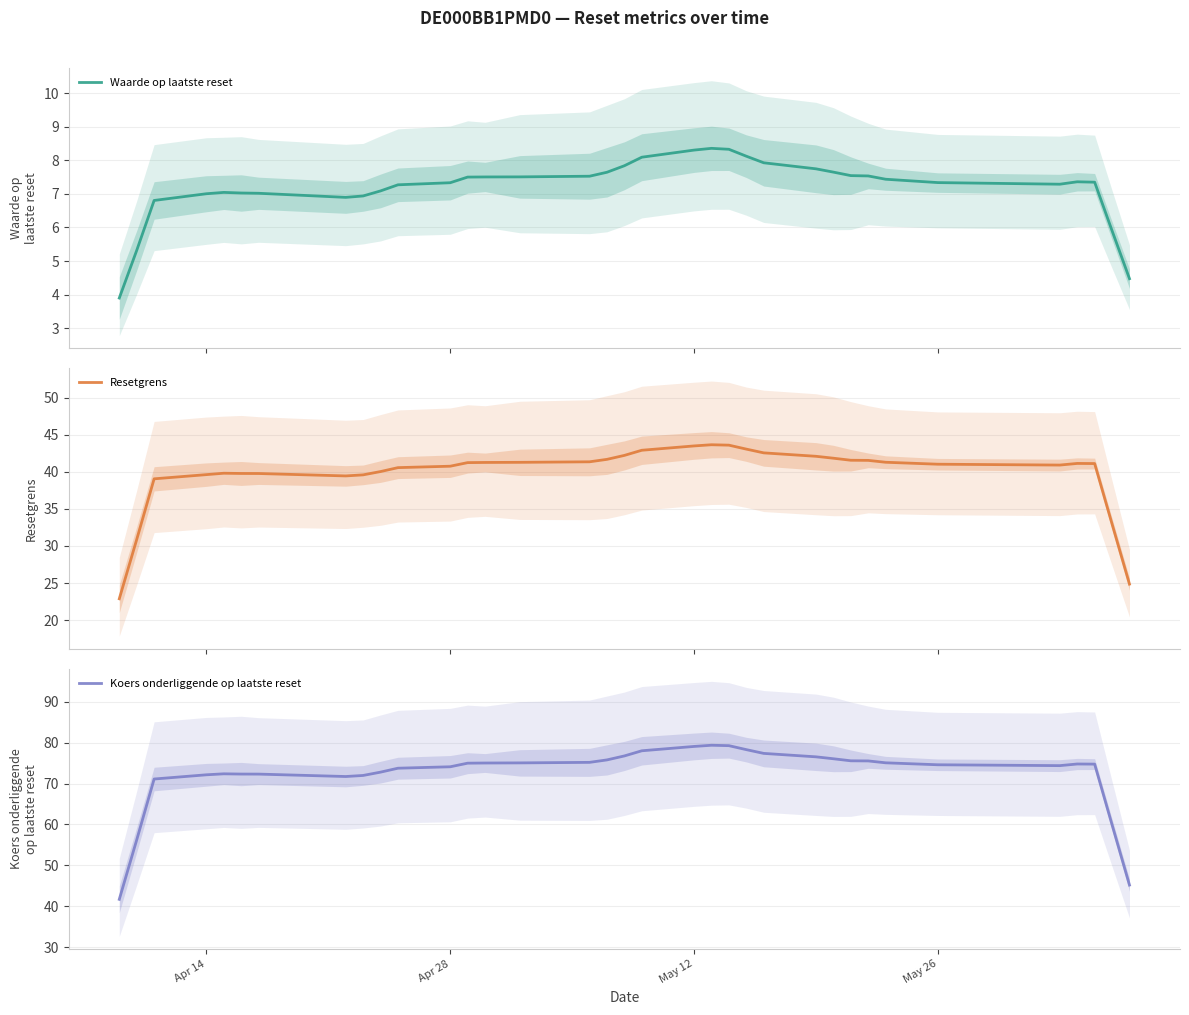

What is the smallest value displayed?

3.9